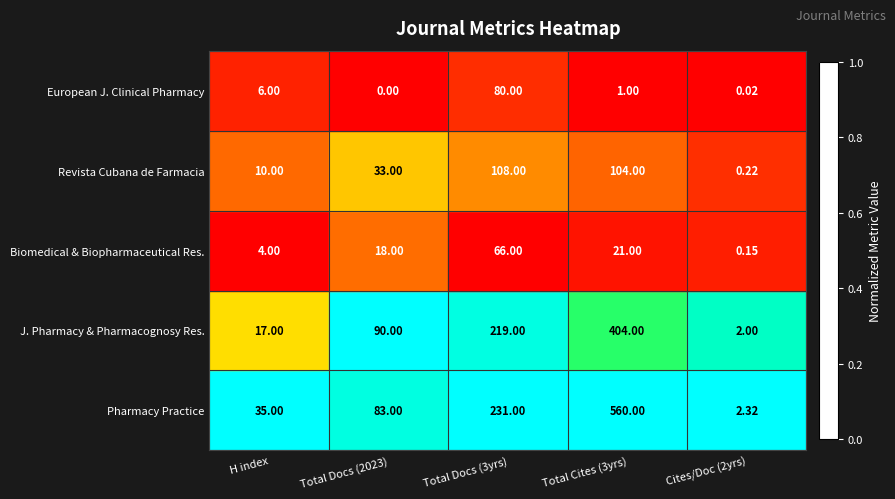

Rank the series by their maximum value, from lowest to highest.

Biomedical & Biopharmaceutical Res., European J. Clinical Pharmacy, Revista Cubana de Farmacia, J. Pharmacy & Pharmacognosy Res., Pharmacy Practice